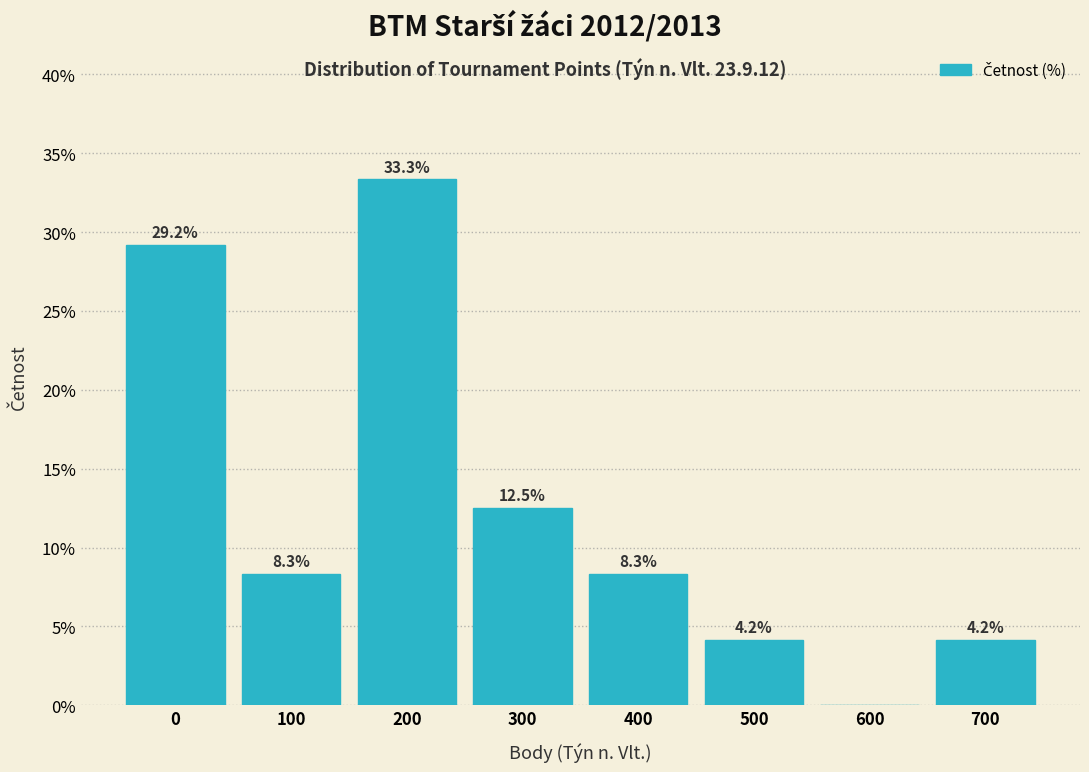

Reading right to left, extract all data points from this chart.

700=4.2	600=0.0	500=4.2	400=8.3	300=12.5	200=33.3	100=8.3	0=29.2